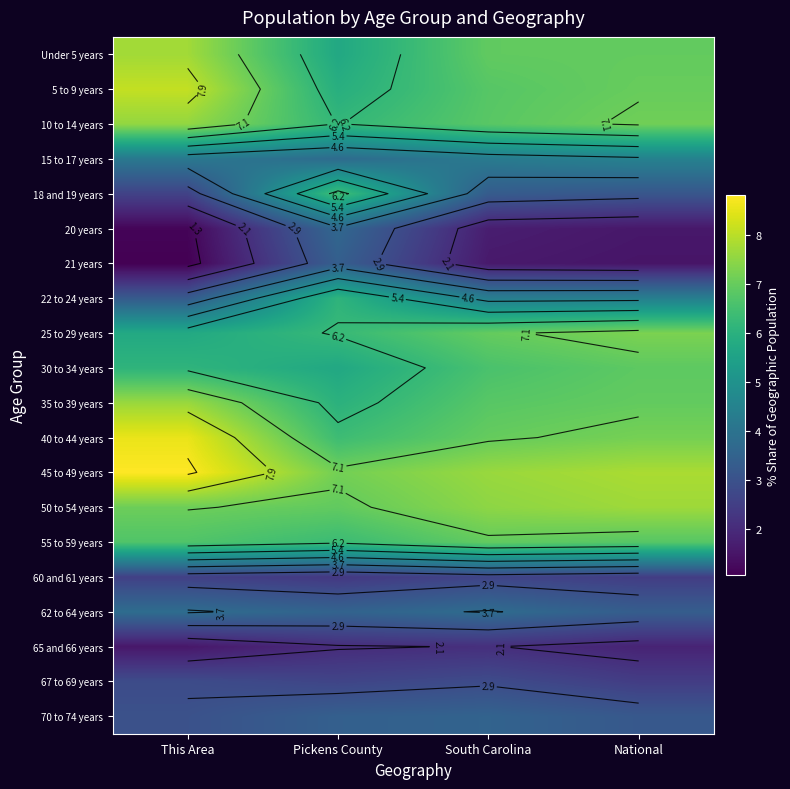

Count the number of data series in this chart.

20